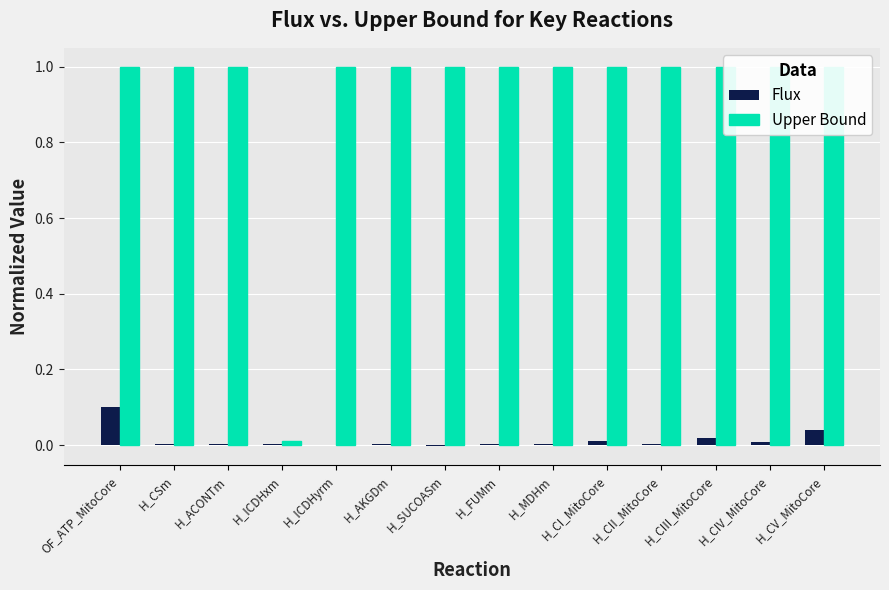

True or false: Upper Bound has a value of 0.5 at H_ICDHyrm.

False